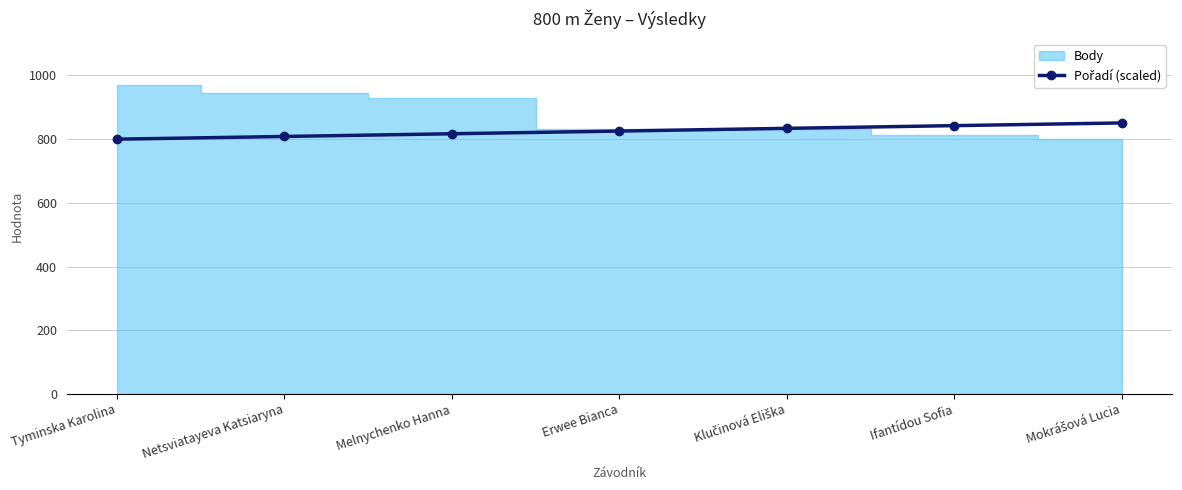

What is the minimum value shown in the chart?

800.0